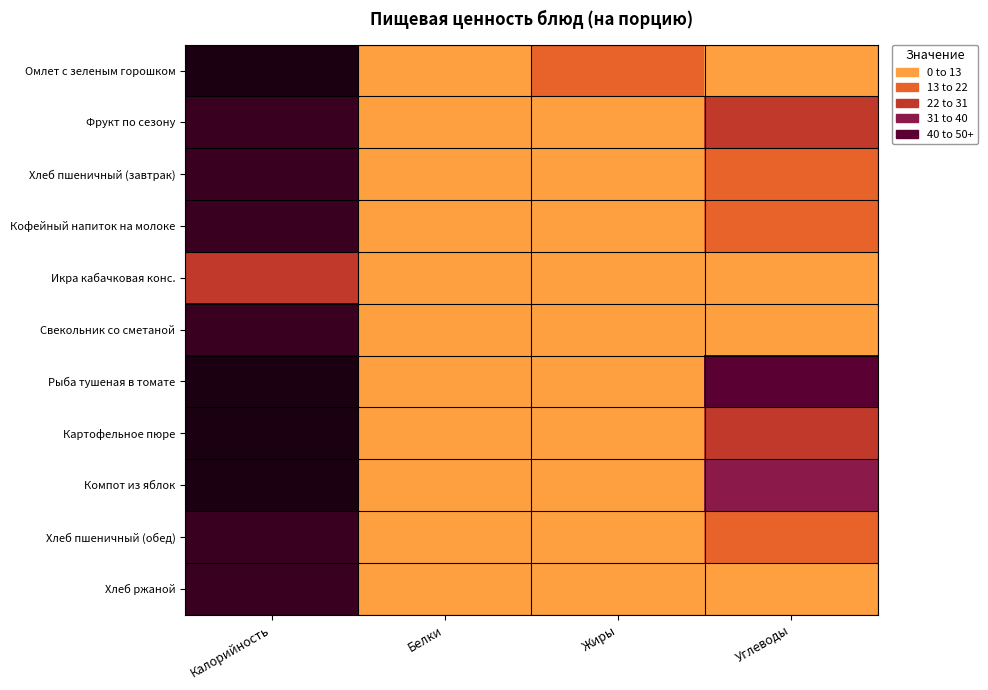

List the series in order of their peak value, highest first.

Рыба тушеная в томате, Омлет с зеленым горошком, Компот из яблок, Картофельное пюре, Кофейный напиток на молоке, Хлеб пшеничный (завтрак), Хлеб пшеничный (обед), Фрукт по сезону, Свекольник со сметаной, Хлеб ржаной, Икра кабачковая конс.